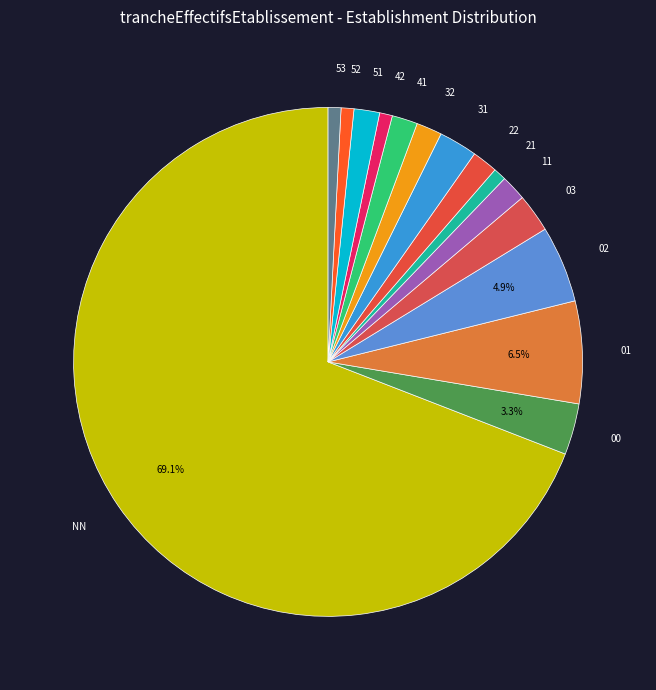

Does any single category account for the majority?

Yes